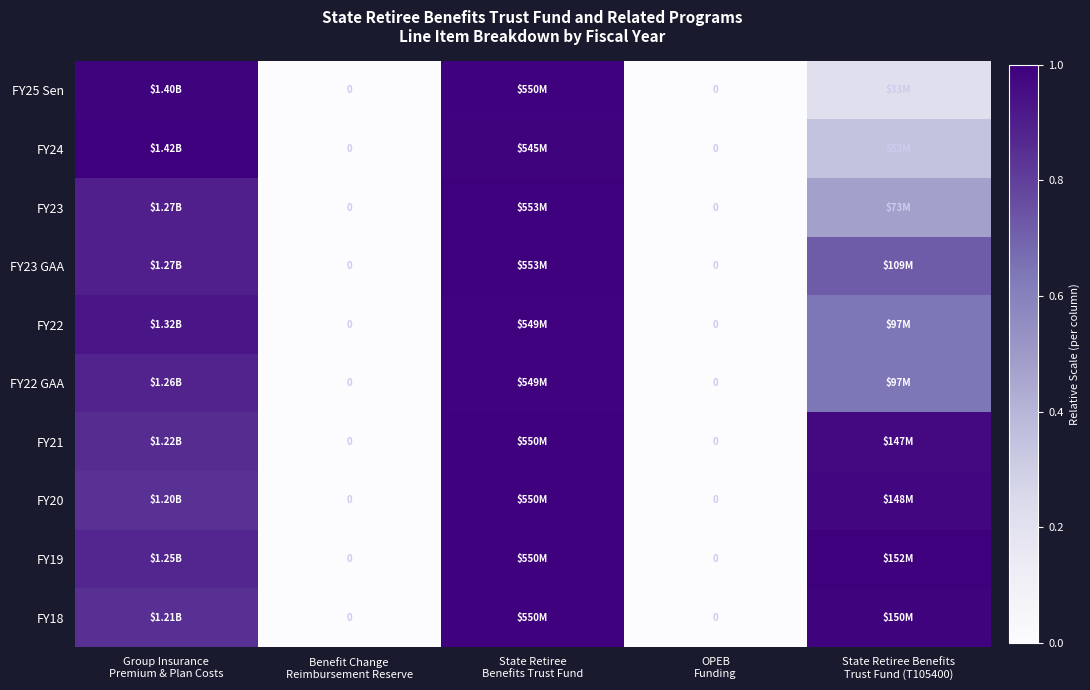

Is it true that FY25 Sen equals -0.4 at OPEB Funding?

False